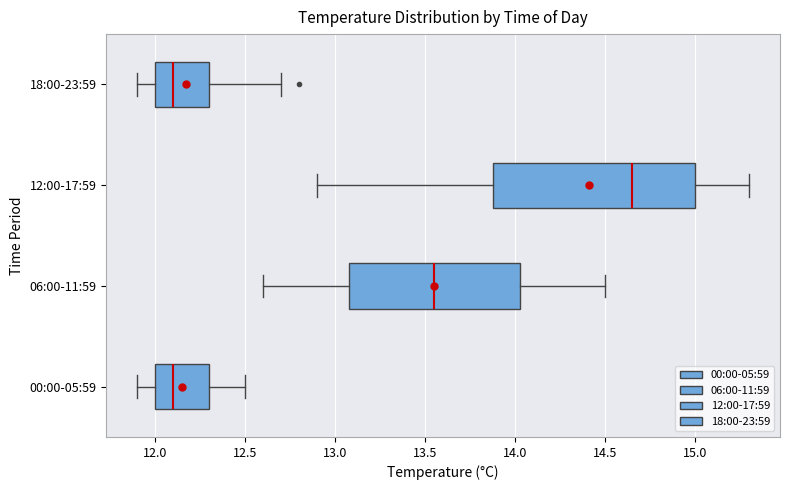

Reading bottom to top, read every box against the x-axis: the position of its median line, the range the box covers, and the ends of its whiskers. The values are not printed on the chart, so give them approximately, as read against the axis.

00:00-05:59: median 12.10, box 12.00 to 12.30, whiskers 11.90 to 12.50
06:00-11:59: median 13.55, box 13.10 to 14.05, whiskers 12.60 to 14.50
12:00-17:59: median 14.65, box 13.90 to 15.00, whiskers 12.90 to 15.30
18:00-23:59: median 12.10, box 12.00 to 12.30, whiskers 11.90 to 12.70